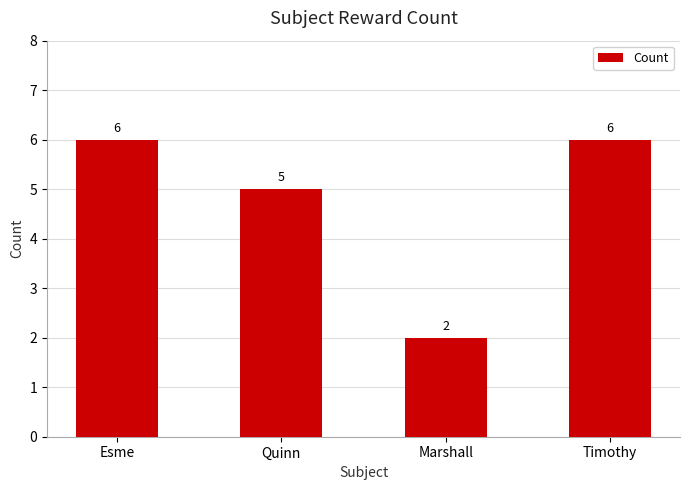

Reading left to right, list all the values displayed in this chart.

6	5	2	6